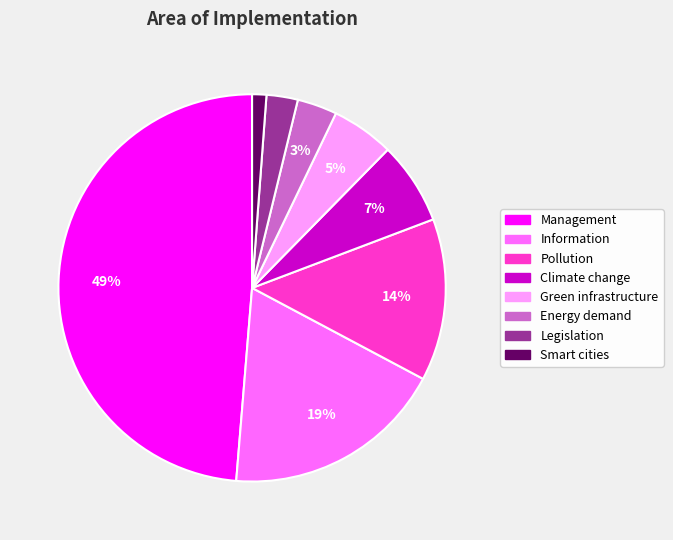

To the nearest percent, what portion does Climate change represent?

7%